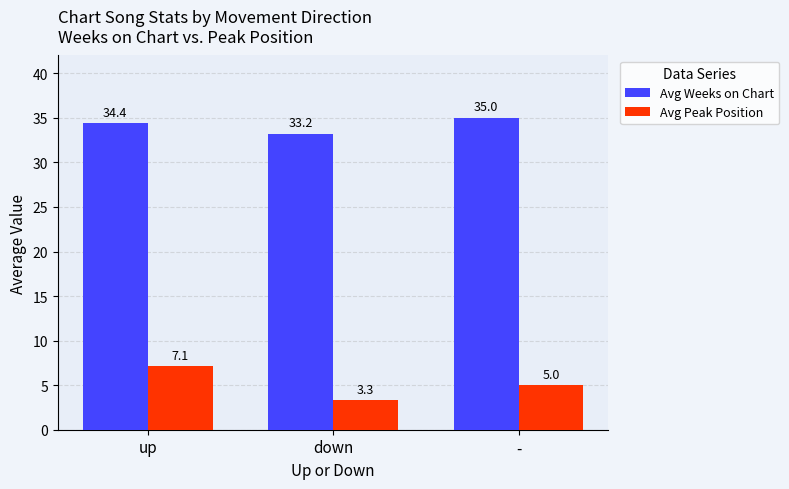

How many bars are there in each group?

2